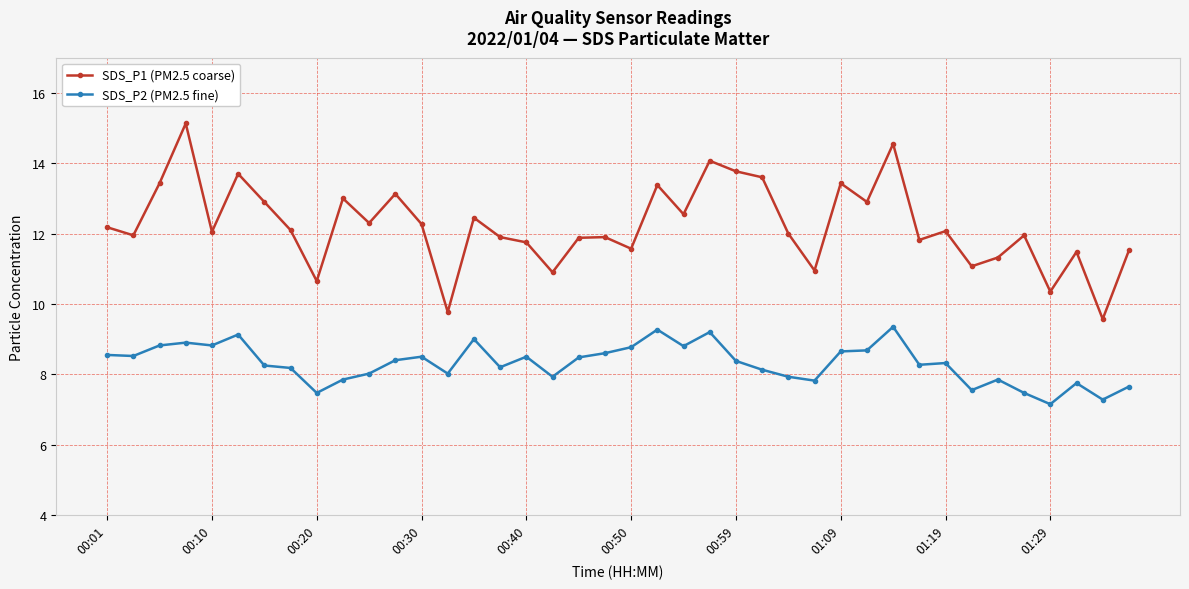

Rank the series by their maximum value, from lowest to highest.

SDS_P2 (PM2.5 fine), SDS_P1 (PM2.5 coarse)